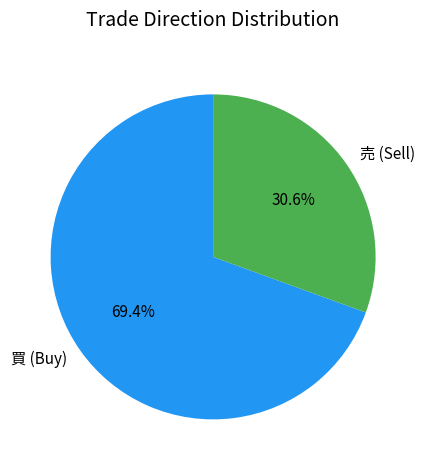

To the nearest percent, what is the difference between the 買 and 売 slice percentages?

39%